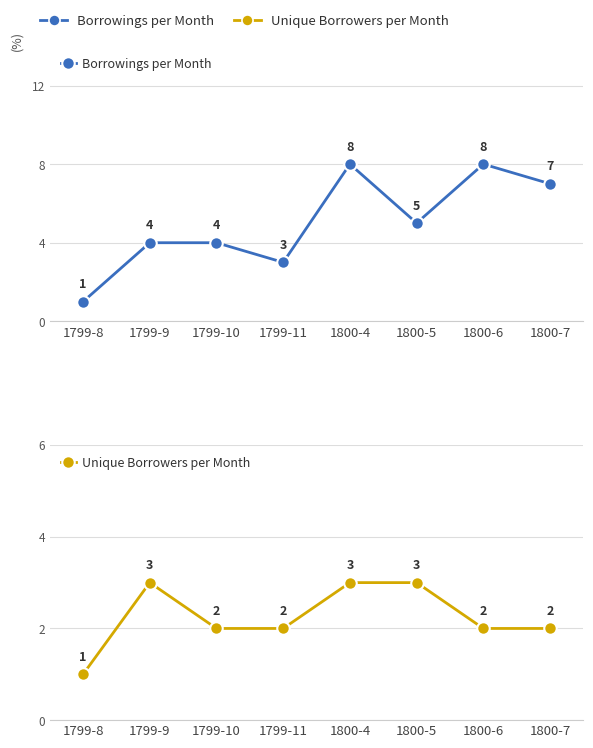

Count the Unique Borrowers per Month values in the range 2 to 3.

7